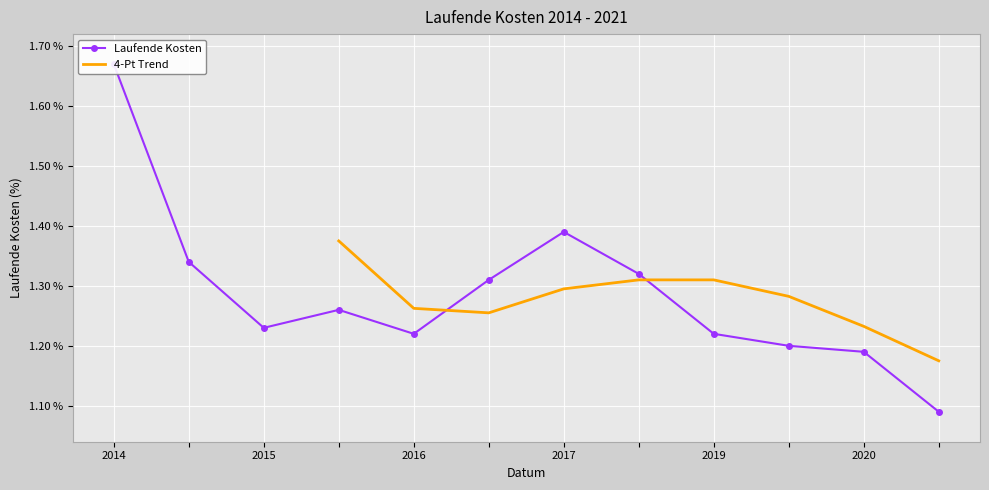

Which series has the largest range (max minus min)?

Laufende Kosten